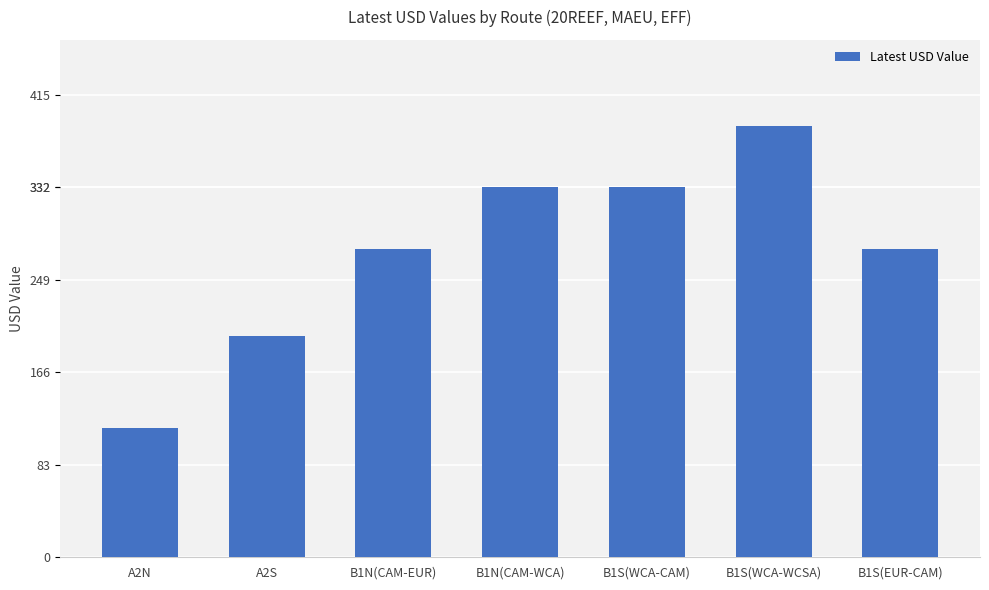

What is the label of the 6th bar from the left?

B1S(WCA-WCSA)